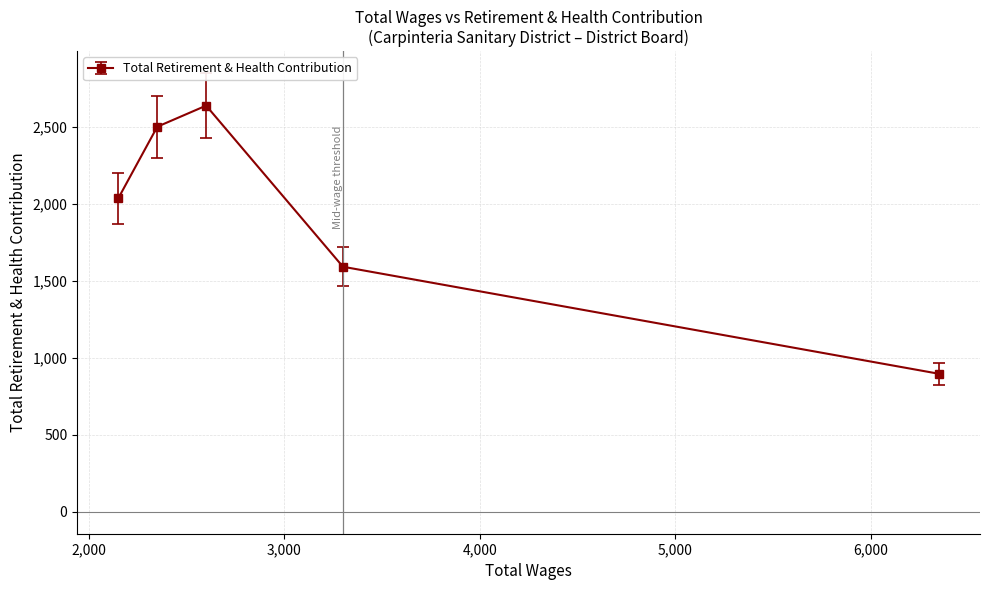

What is the sum of all values?

9658